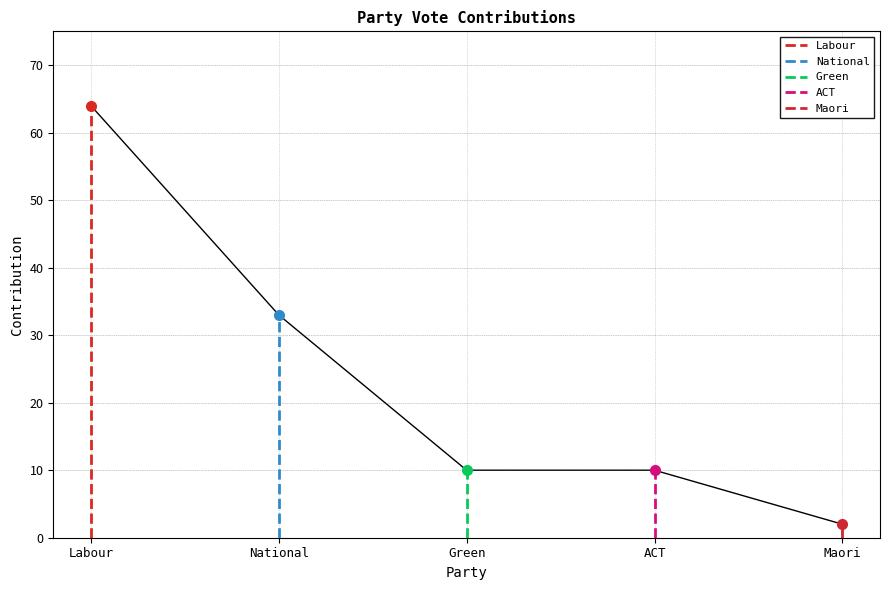

At National, list the series in order from smallest to largest.

Maori, Green, ACT, National, Labour